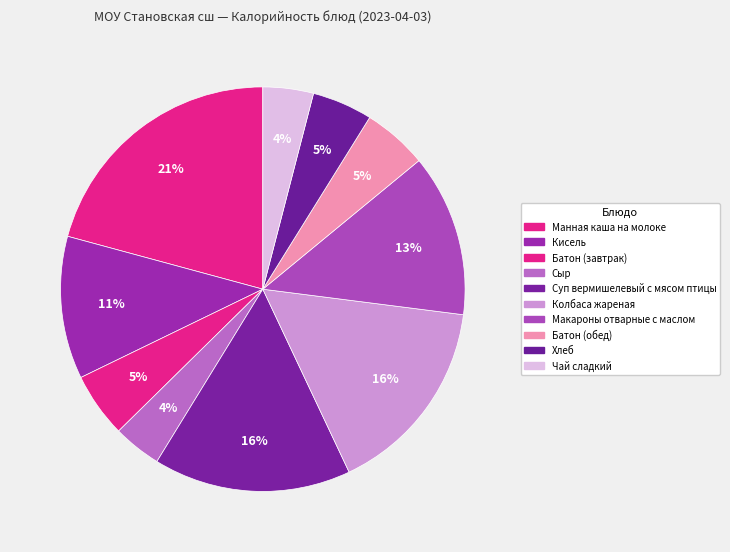

Count the number of slices in the pie.

10